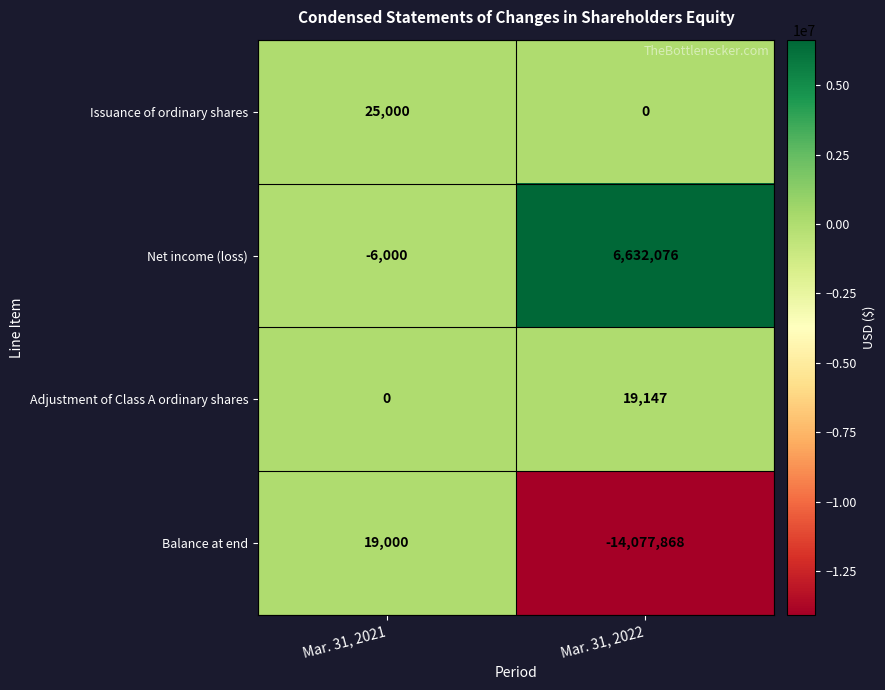

Which series has the largest total across all categories?

Net income (loss)